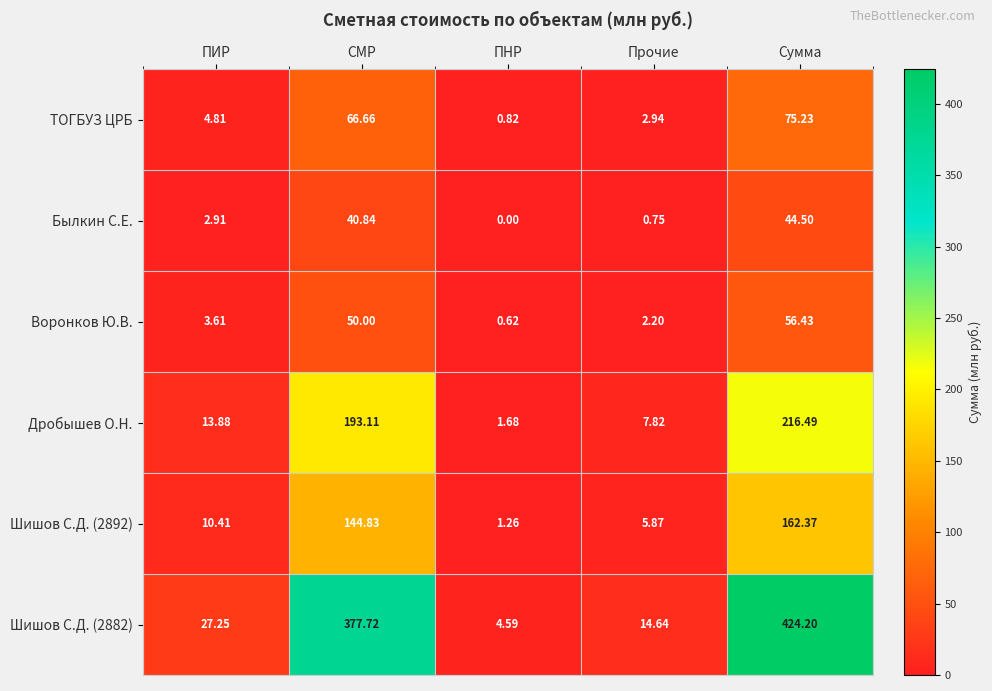

At which category is the sum across all series the highest?

Сумма